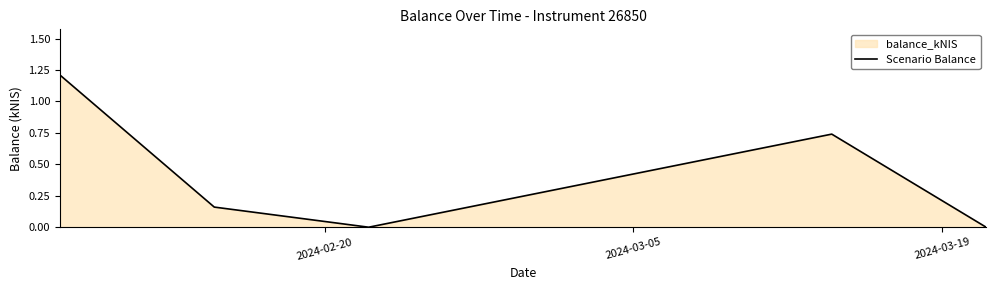

Count the values in the range 0 to 1.

4